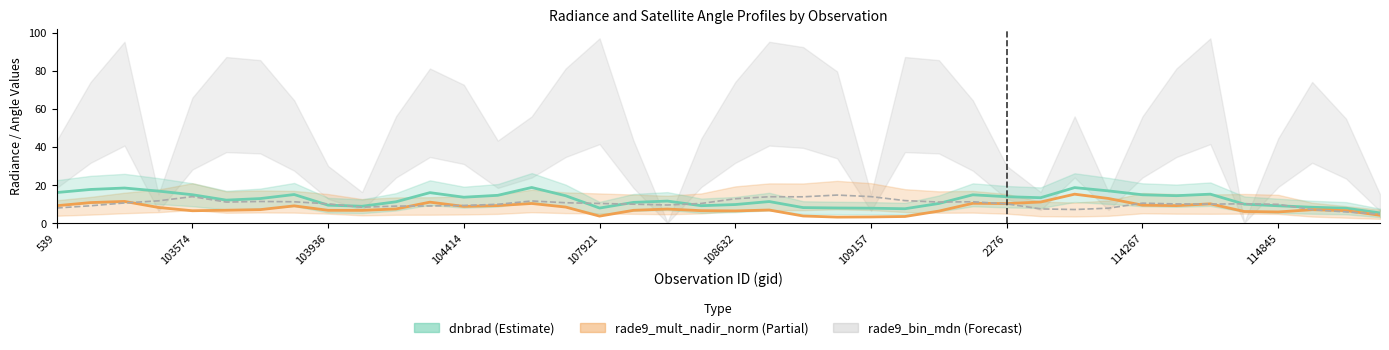

In dnbrad, how many points are lower than both neighbors (excluding endpoints)?

8